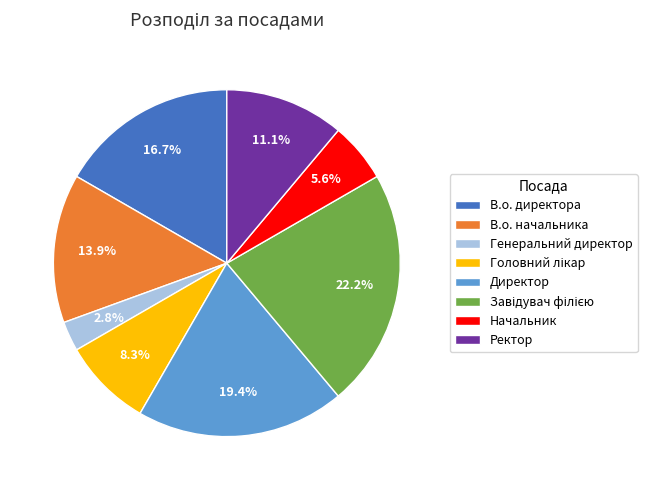

Approximately how many times larger is the value at Генеральний директор compared to Начальник?

0.5